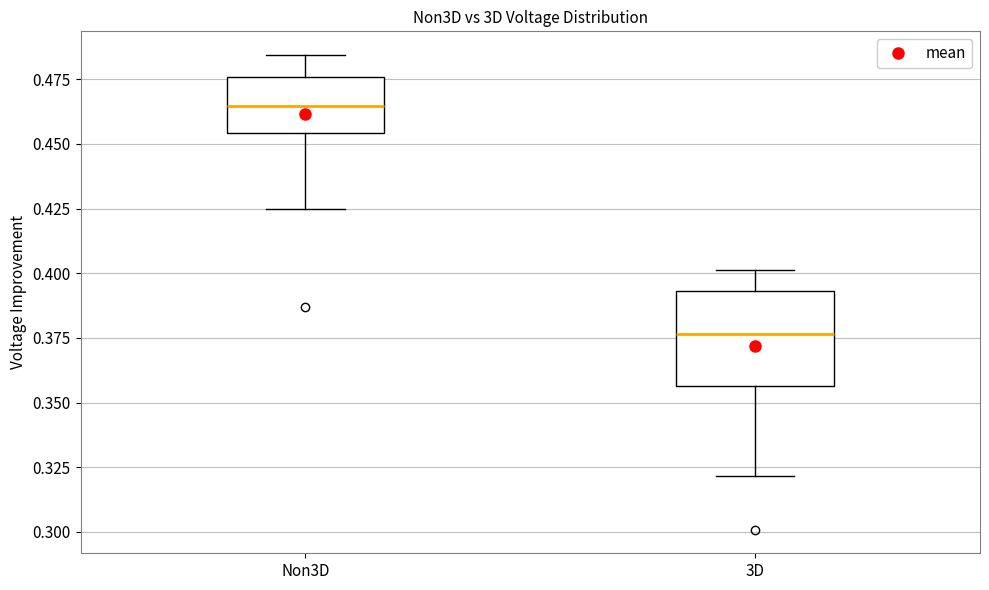

Reading left to right, read every box against the y-axis: the position of its median line, the range the box covers, and the ends of its whiskers. The values are not printed on the chart, so give them approximately, as read against the axis.

Non3D: median 0.465, box 0.455 to 0.475, whiskers 0.425 to 0.485
3D: median 0.375, box 0.355 to 0.395, whiskers 0.320 to 0.400